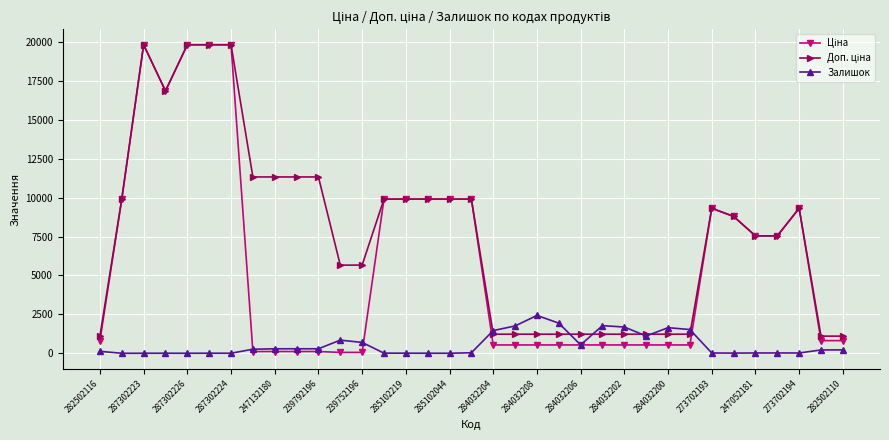

What is the highest value of the Залишок series?

2433.0